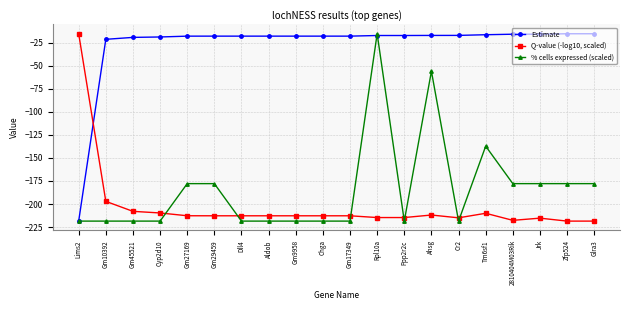

What is the minimum value shown in the chart?

-218.5